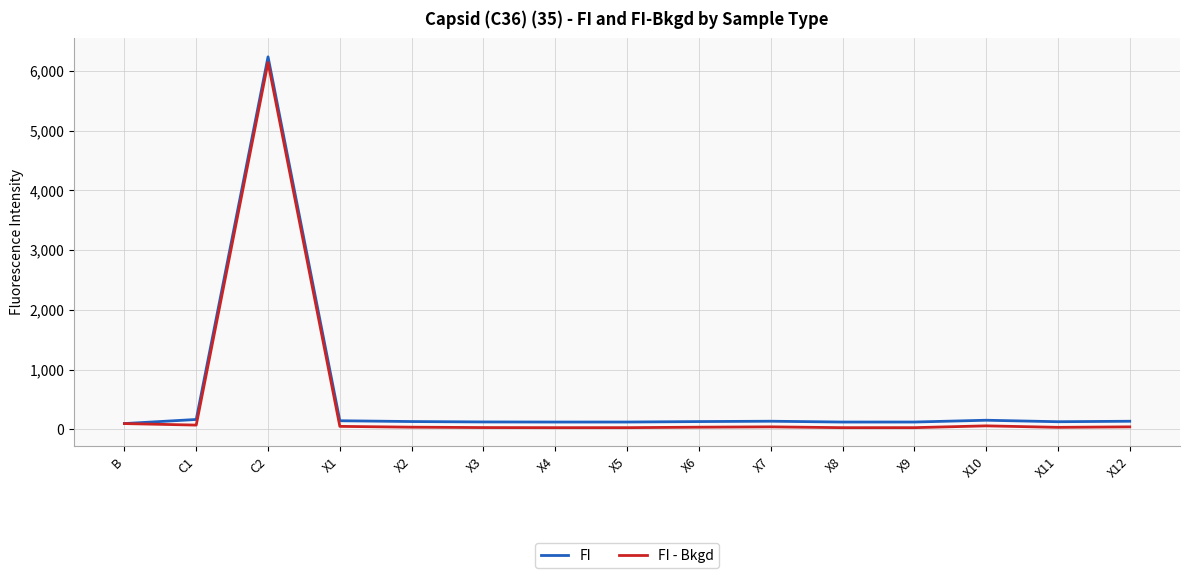

Which category has the highest value across all series?

C2